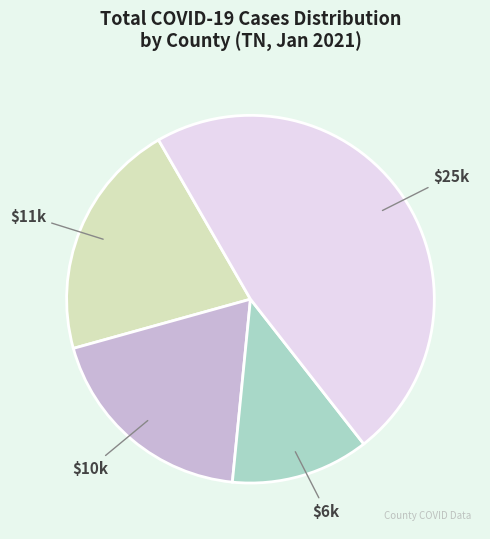

Is there a majority slice in this chart?

No